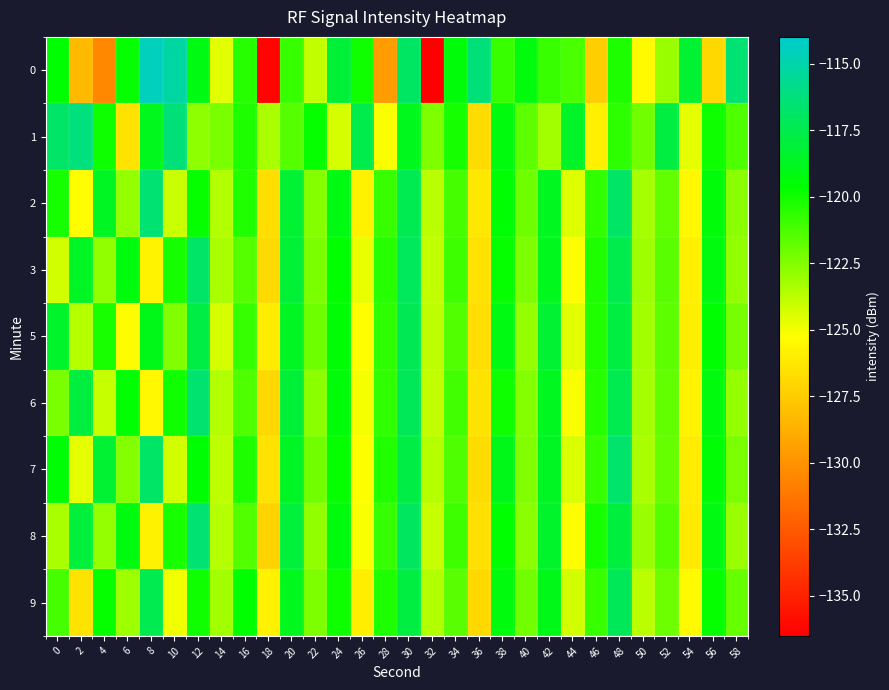

Reading left to right, what are all the values shown in this chart?

0: 0=-119.6	2=-128.2	4=-130.4	6=-119.8	8=-114.5	10=-115.2	12=-119.1	14=-124.6	16=-120.5	18=-136.3	20=-120.9	22=-123.9	24=-118.1	26=-120.0	28=-129.6	30=-116.9	32=-136.4	34=-119.4	36=-116.4	38=-120.9	40=-119.3	42=-120.9	44=-121.2	46=-127.4	48=-120.3	50=-125.5	52=-123.0	54=-118.3	56=-127.0	58=-116.5
1: 0=-116.8	2=-116.2	4=-119.9	6=-126.5	8=-118.8	10=-116.3	12=-122.7	14=-122.3	16=-120.2	18=-123.4	20=-121.5	22=-119.8	24=-124.3	26=-117.6	28=-125.1	30=-118.9	32=-122.4	34=-120.1	36=-126.8	38=-119.3	40=-121.7	42=-123.2	44=-118.5	46=-125.9	48=-120.6	50=-122.1	52=-117.8	54=-124.7	56=-119.9	58=-121.3
2: 0=-120.1	2=-125.3	4=-118.7	6=-122.9	8=-116.5	10=-124.1	12=-119.8	14=-123.5	16=-120.4	18=-126.7	20=-118.3	22=-122.6	24=-119.1	26=-125.8	28=-120.9	30=-117.4	32=-123.7	34=-121.2	36=-126.3	38=-119.6	40=-122.0	42=-118.8	44=-124.5	46=-120.7	48=-116.9	50=-123.3	52=-121.8	54=-125.6	56=-119.4	58=-122.7
3: 0=-124.2	2=-118.6	4=-122.8	6=-119.3	8=-125.7	10=-120.1	12=-116.8	14=-123.4	16=-121.5	18=-126.9	20=-118.2	22=-122.3	24=-119.7	26=-124.8	28=-120.5	30=-117.1	32=-123.9	34=-121.0	36=-126.5	38=-119.8	40=-122.4	42=-118.9	44=-125.2	46=-120.3	48=-117.6	50=-123.1	52=-121.6	54=-125.9	56=-119.2	58=-122.8
5: 0=-118.4	2=-123.6	4=-120.2	6=-125.4	8=-119.0	10=-122.5	12=-117.7	14=-124.3	16=-120.8	18=-126.1	20=-118.7	22=-122.0	24=-119.5	26=-125.3	28=-120.6	30=-117.3	32=-123.8	34=-121.4	36=-126.7	38=-119.1	40=-122.9	42=-118.3	44=-124.6	46=-120.4	48=-117.8	50=-123.2	52=-121.7	54=-126.0	56=-119.6	58=-122.2
6: 0=-122.3	2=-117.9	4=-124.0	6=-119.7	8=-125.6	10=-120.0	12=-116.6	14=-123.5	16=-121.3	18=-127.0	20=-118.1	22=-122.7	24=-119.4	26=-125.0	28=-120.7	30=-117.2	32=-123.9	34=-121.1	36=-126.4	38=-119.9	40=-122.6	42=-118.8	44=-125.1	46=-120.5	48=-117.5	50=-123.3	52=-121.8	54=-125.7	56=-119.3	58=-122.9
7: 0=-119.5	2=-124.7	4=-118.3	6=-122.6	8=-116.9	10=-124.2	12=-119.6	14=-123.8	16=-120.3	18=-126.5	20=-118.6	22=-122.1	24=-119.8	26=-125.2	28=-120.4	30=-117.7	32=-123.6	34=-121.3	36=-126.8	38=-119.0	40=-122.5	42=-118.7	44=-124.4	46=-120.8	48=-116.7	50=-123.4	52=-121.9	54=-126.1	56=-119.5	58=-122.3
8: 0=-123.4	2=-118.0	4=-122.9	6=-119.2	8=-125.8	10=-120.2	12=-116.5	14=-123.6	16=-121.4	18=-127.1	20=-118.0	22=-122.8	24=-119.3	26=-125.1	28=-120.8	30=-117.0	32=-124.0	34=-121.0	36=-126.6	38=-119.7	40=-122.7	42=-118.4	44=-125.3	46=-120.1	48=-117.9	50=-123.0	52=-121.5	54=-126.2	56=-119.1	58=-123.0
9: 0=-121.2	2=-126.4	4=-119.8	6=-123.1	8=-117.5	10=-124.9	12=-120.0	14=-123.2	16=-119.7	18=-125.8	20=-118.9	22=-122.4	24=-119.9	26=-126.0	28=-120.3	30=-117.8	32=-123.5	34=-121.6	36=-127.0	38=-119.3	40=-122.1	42=-119.0	44=-124.2	46=-120.9	48=-117.2	50=-123.7	52=-122.0	54=-125.5	56=-119.8	58=-121.9